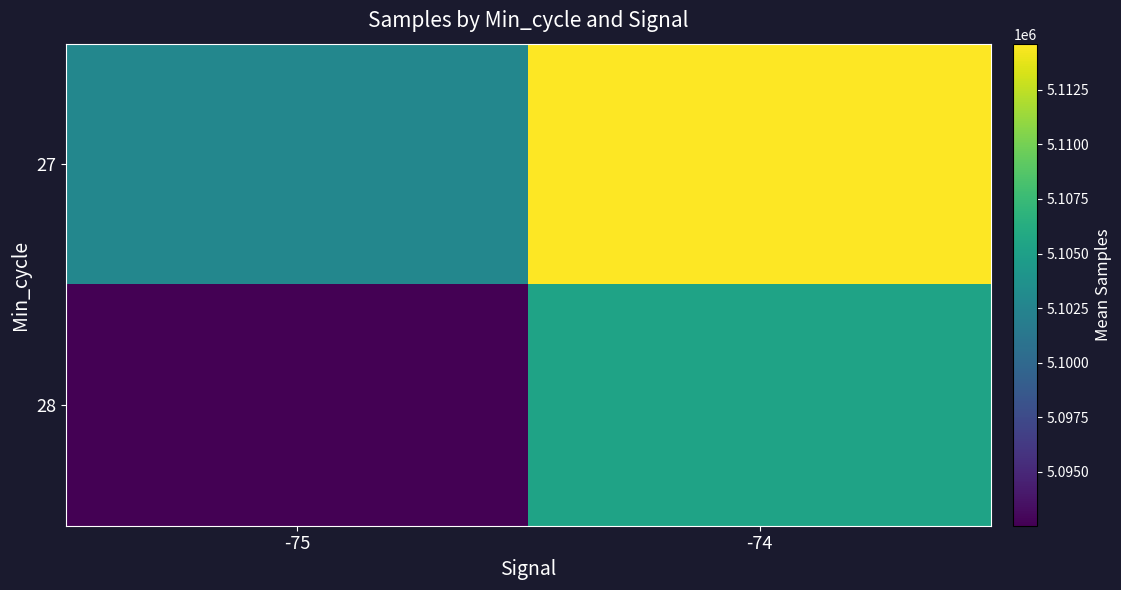

Where is 27 nearest to the value 5108689?

-75